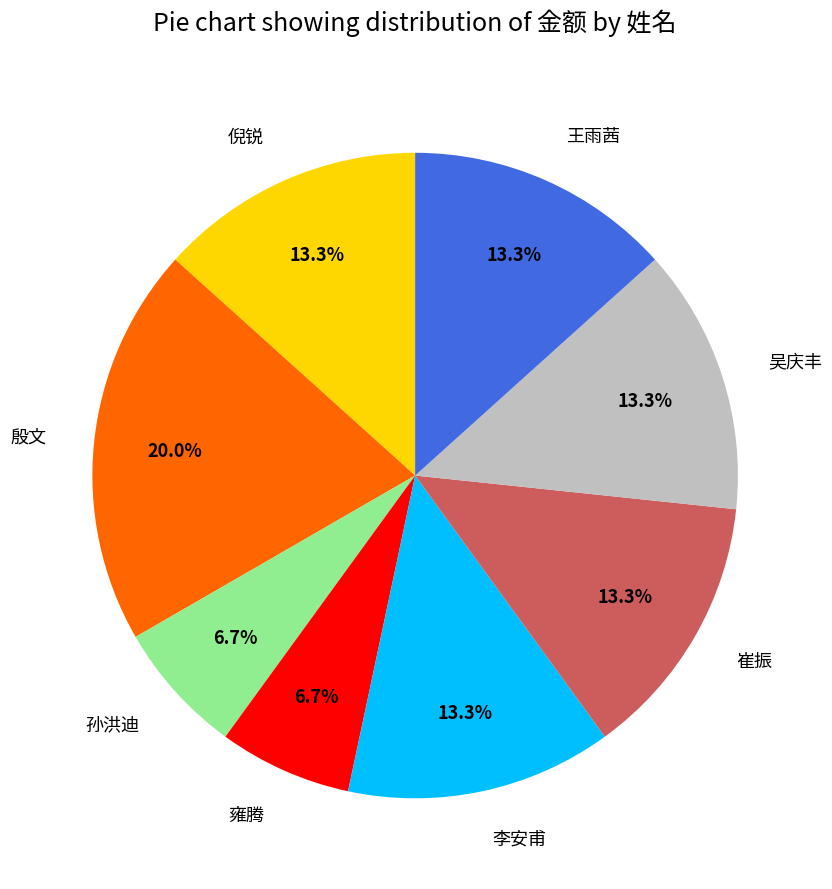

What is the largest slice in the pie chart?

殷文